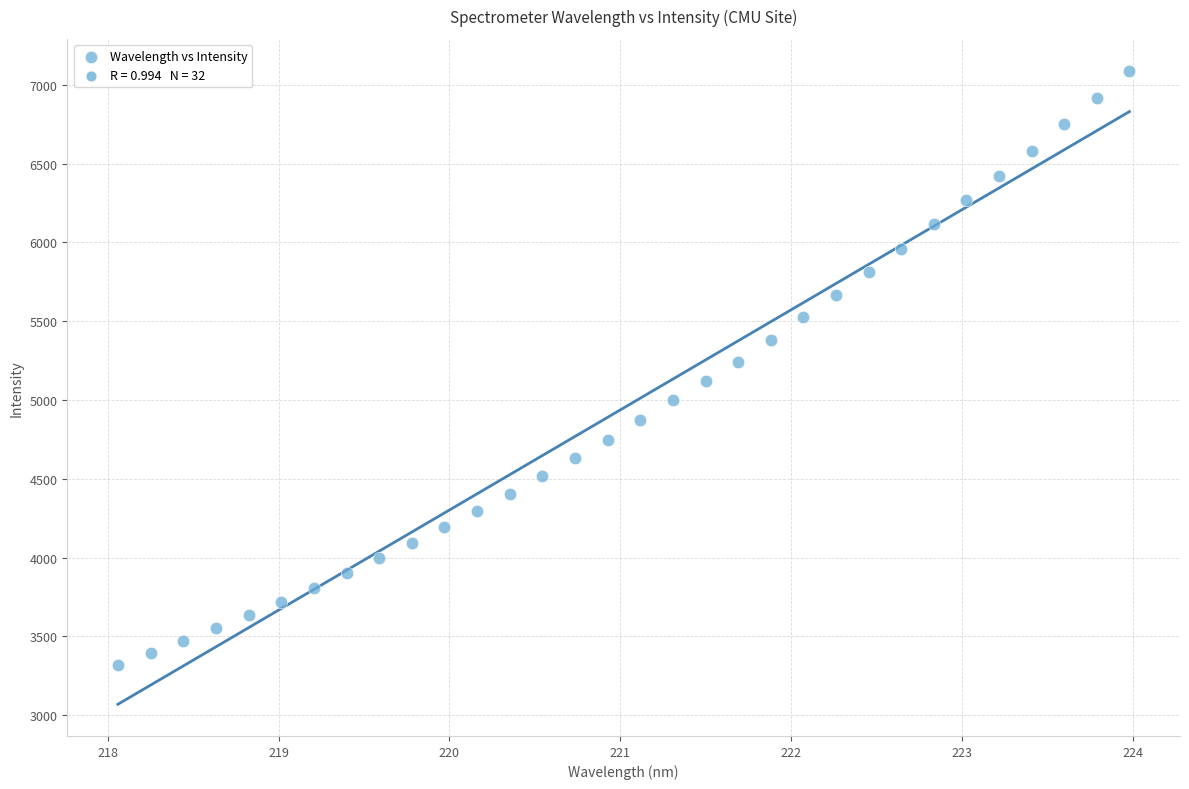

What is the range of Y values (max minus min)?

3774.1